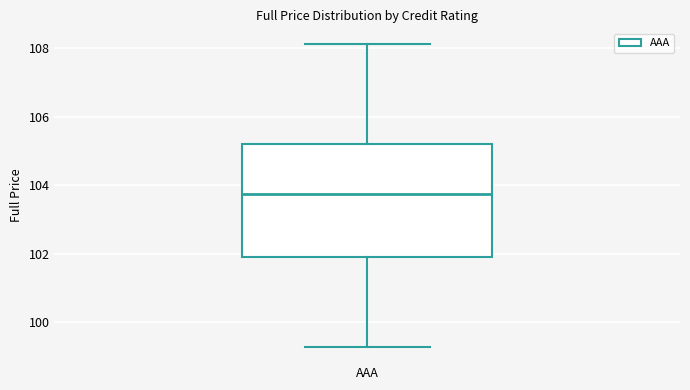

Where is the lower edge of the box for AAA on the y-axis? The values are not printed on the chart, so give them approximately, as read against the axis.

101.8